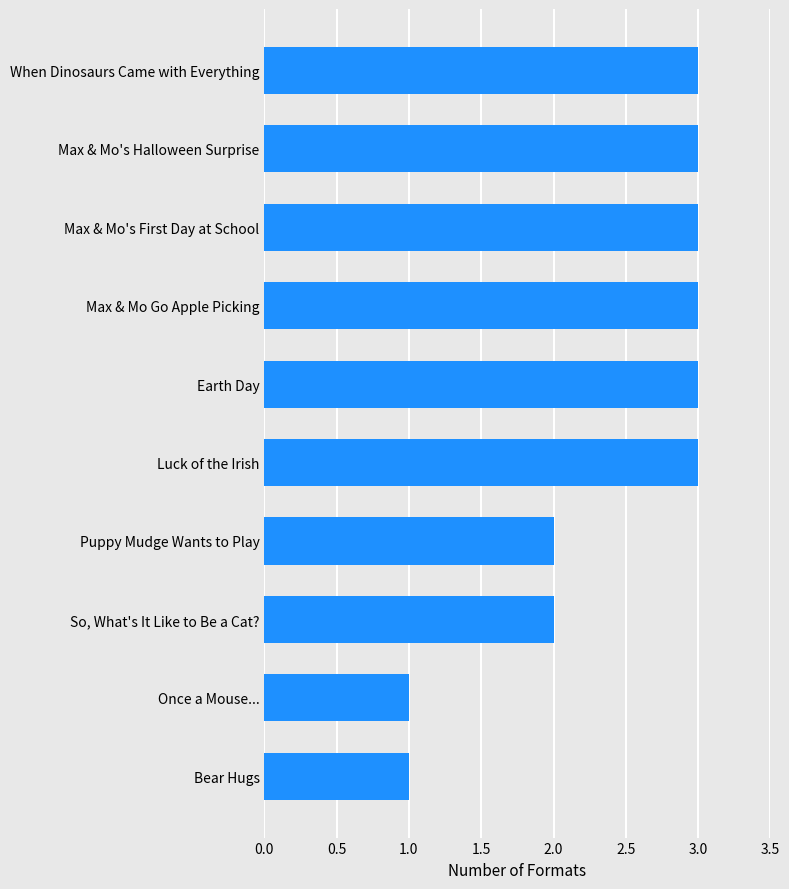

Approximately how many times larger is the value at Max & Mo's Halloween Surprise compared to So, What's It Like to Be a Cat??

1.5